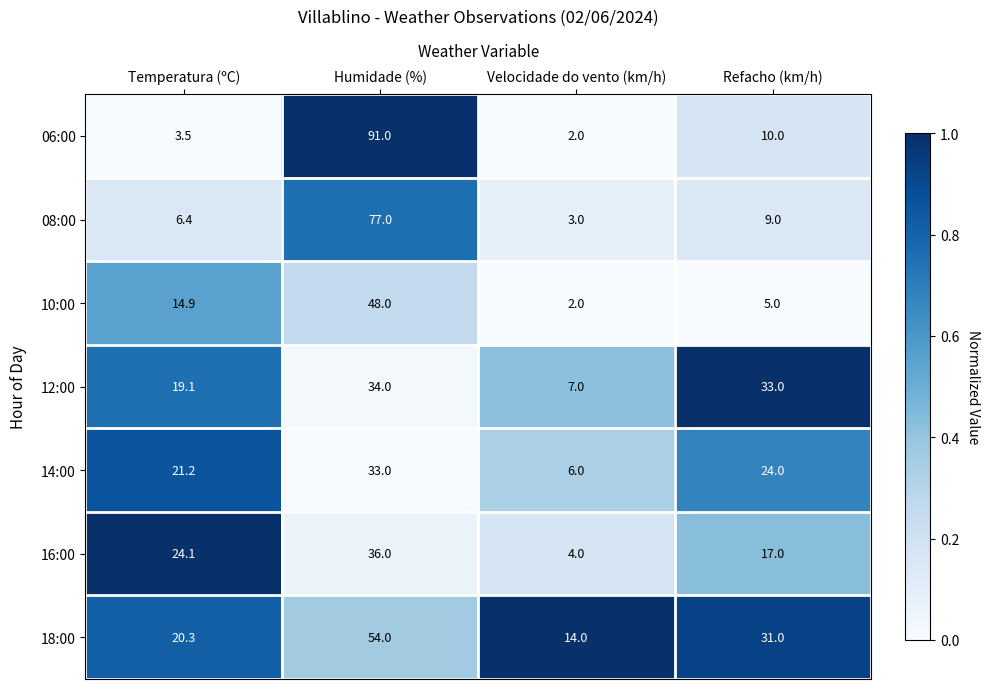

At how many categories does at least one series exceed 15?

3